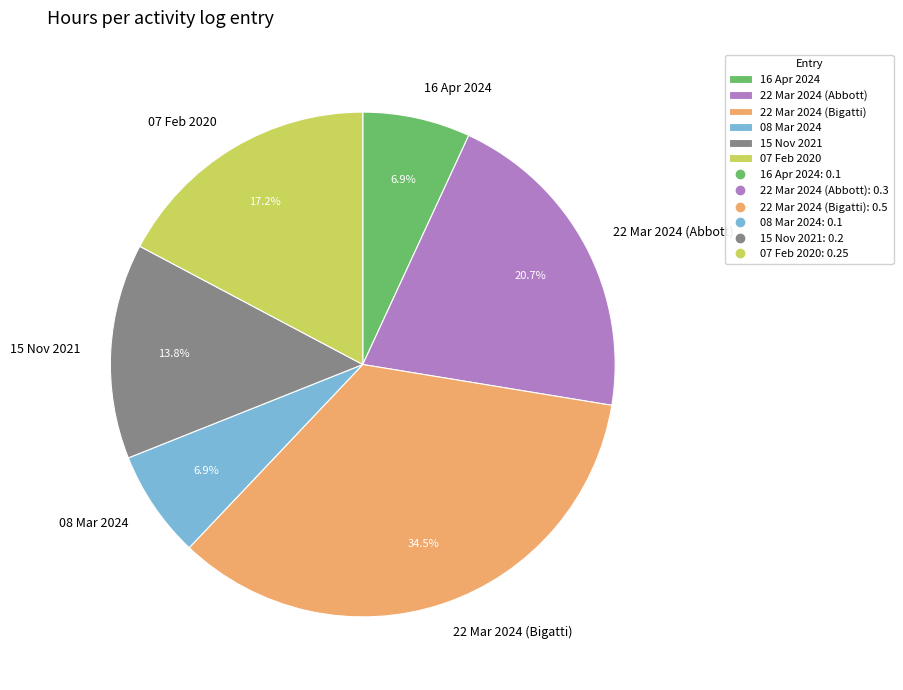

Is it true that 22 Mar 2024 (Bigatti) is 22% of the pie?

False